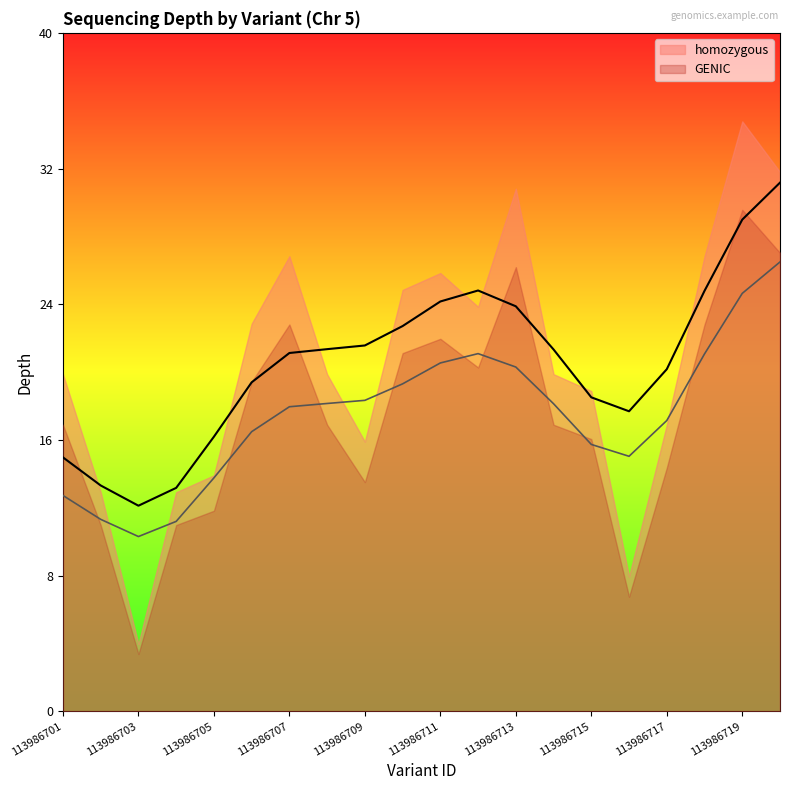

How many interior local valleys does the GENIC series have?

4